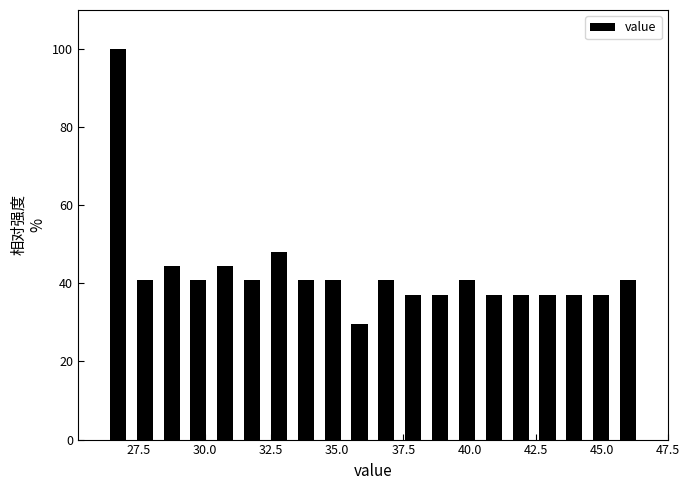

Around what value on the x-axis is the tallest bar? Give the approximate position of its centre, as read against the axis.

26.5